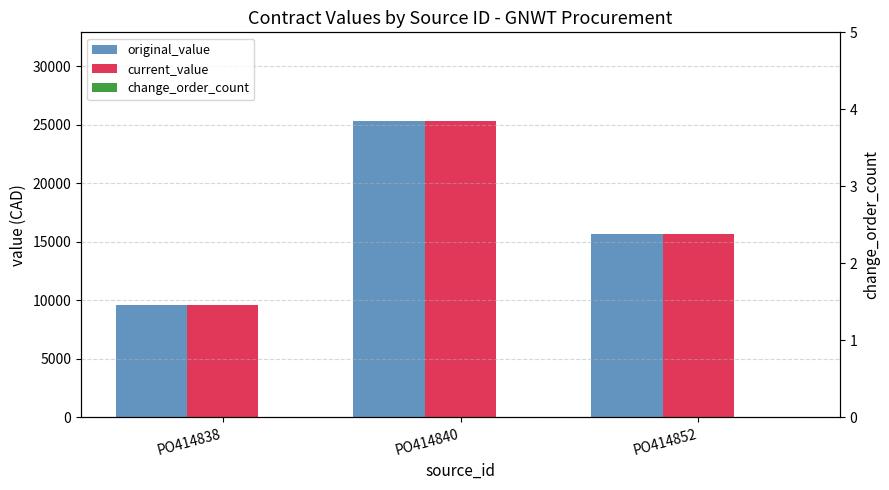

Reading left to right, list all the values displayed in this chart.

original_value: 9590	25308	15690
current_value: 9590	25308	15690
change_order_count: 0	0	0